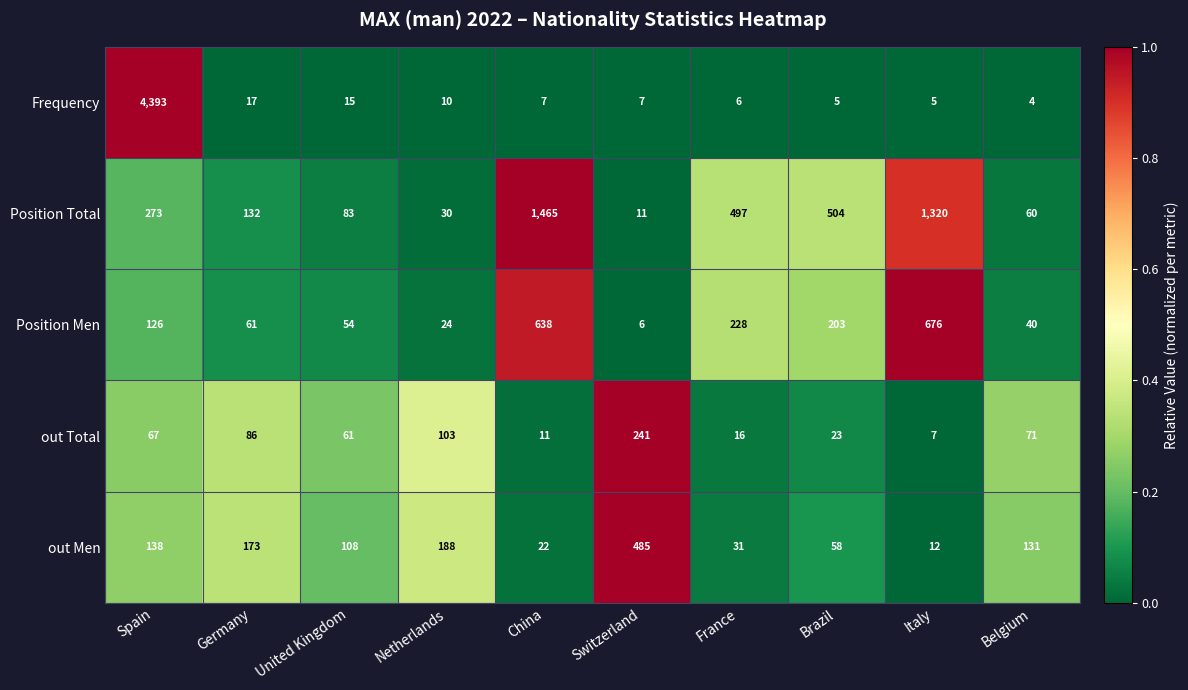

Rank the series by their maximum value, from highest to lowest.

Frequency, Position Total, Position Men, out Men, out Total